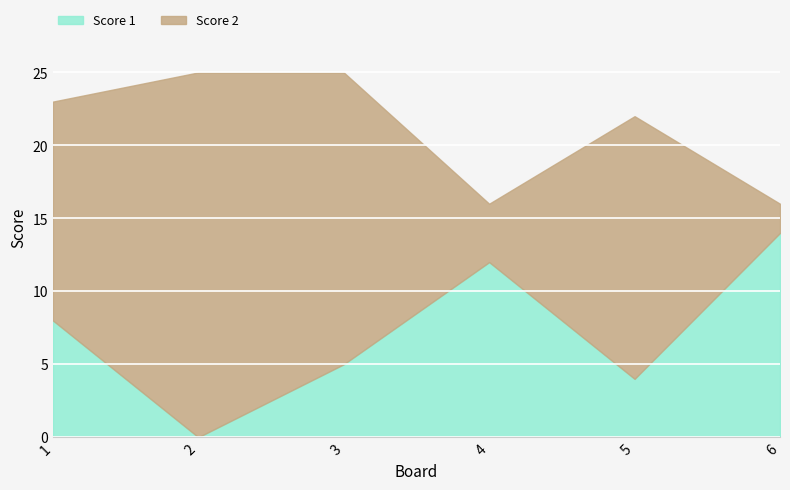

List the series in order of their overall mean, lowest first.

Score 1, Score 2